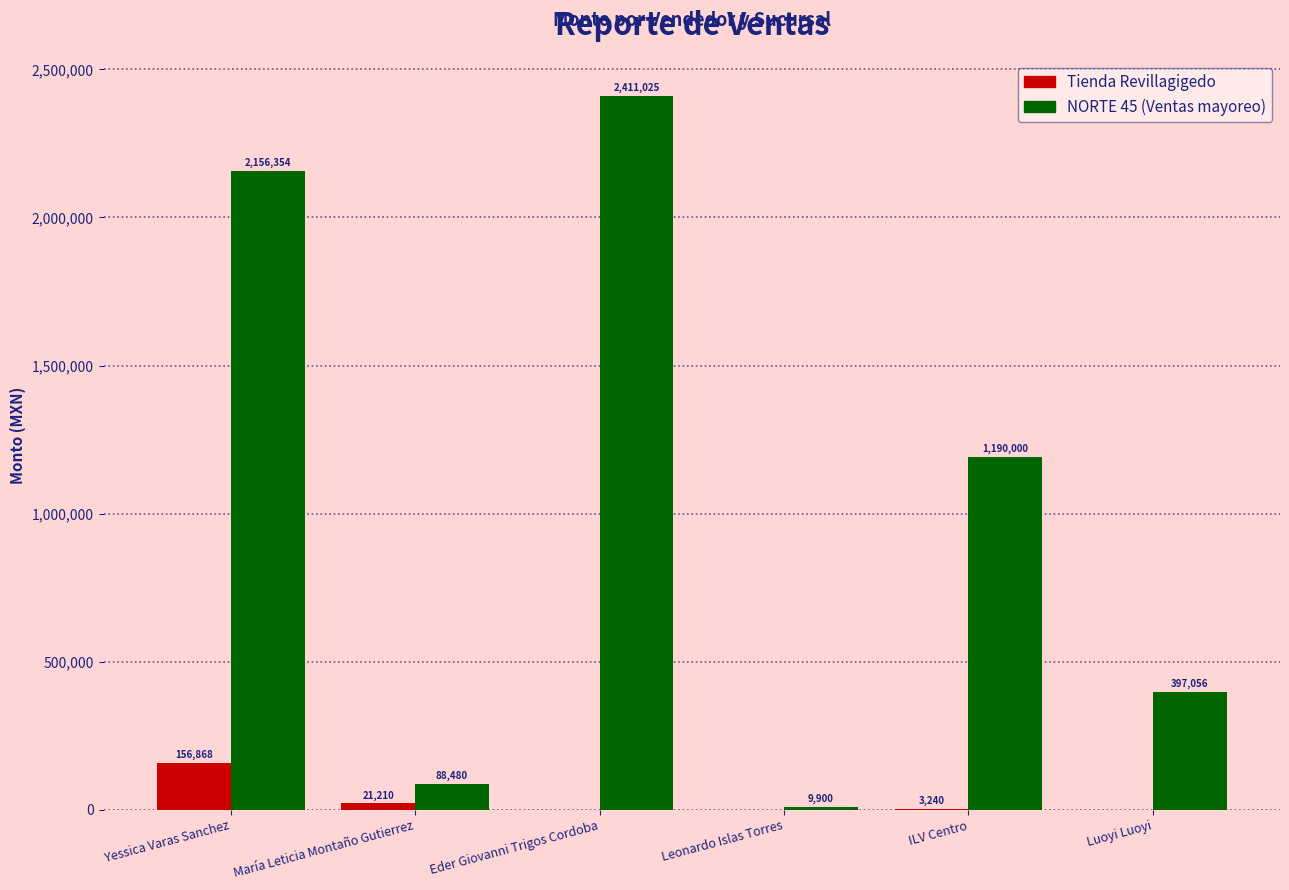

What is the sum of all Tienda Revillagigedo values?

181318.5